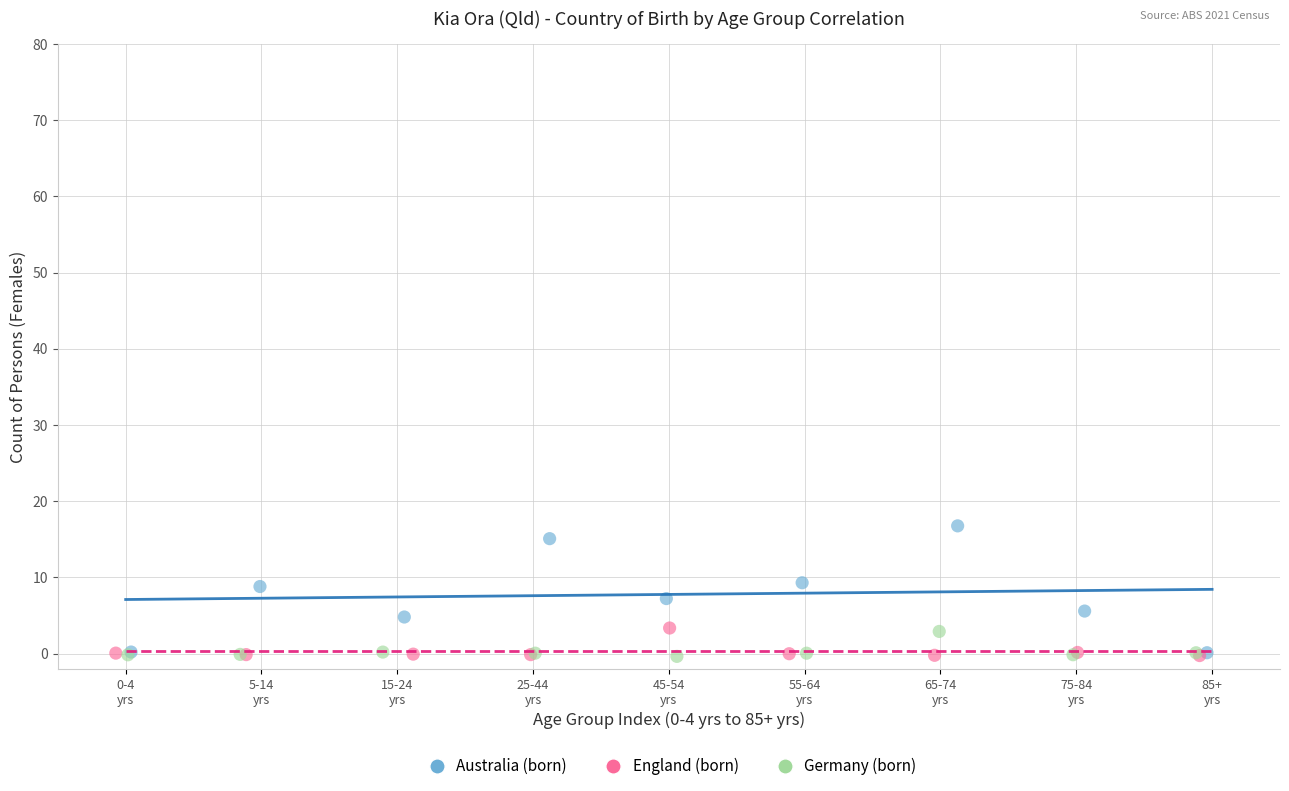

Which series has the widest spread of Y values?

Australia (born)